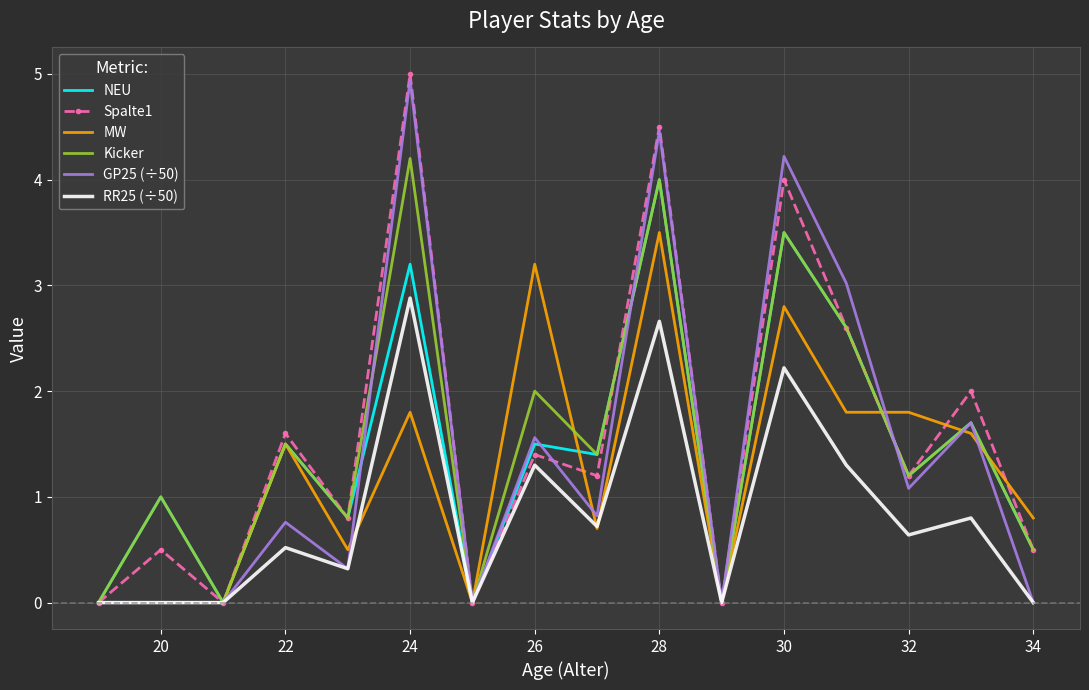

What are all the series names shown in the legend?

NEU, Spalte1, MW, Kicker, GP25 (÷50), RR25 (÷50)